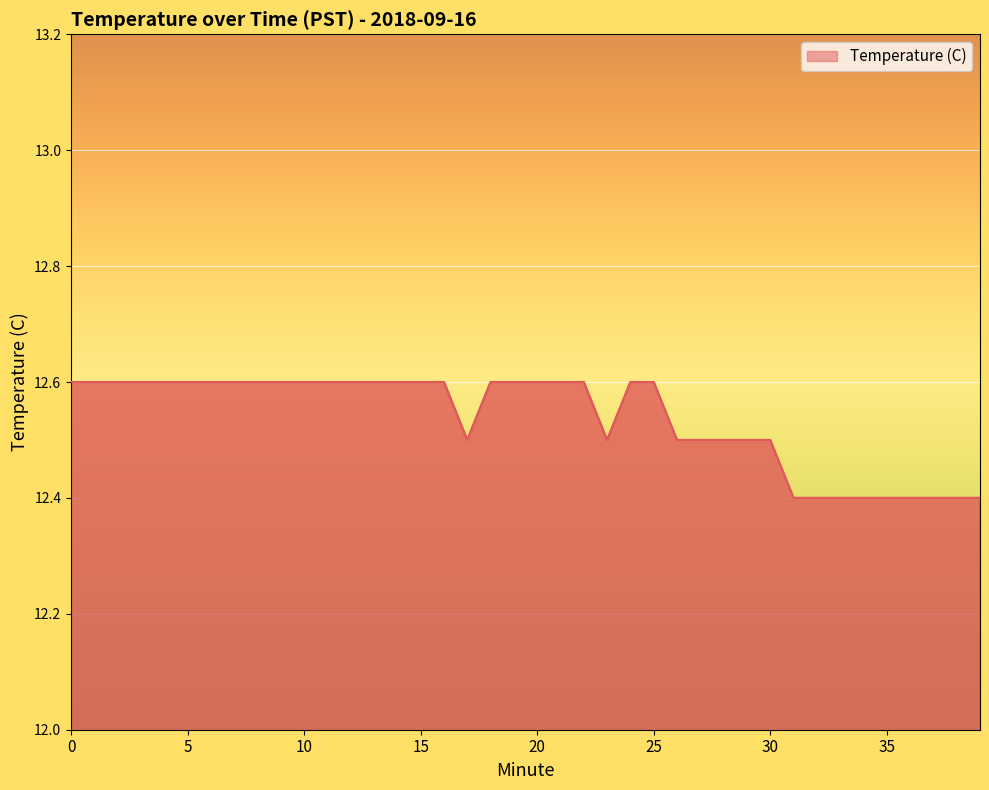

What is the smallest value displayed?

12.4